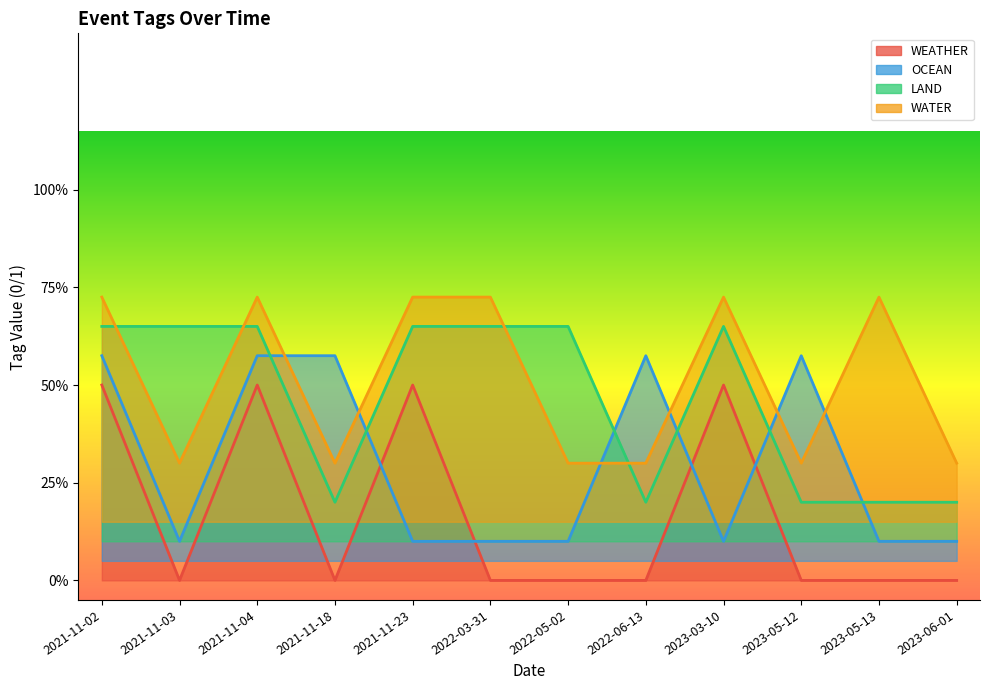

At which category does the chart reach its minimum across all series?

2022-03-31